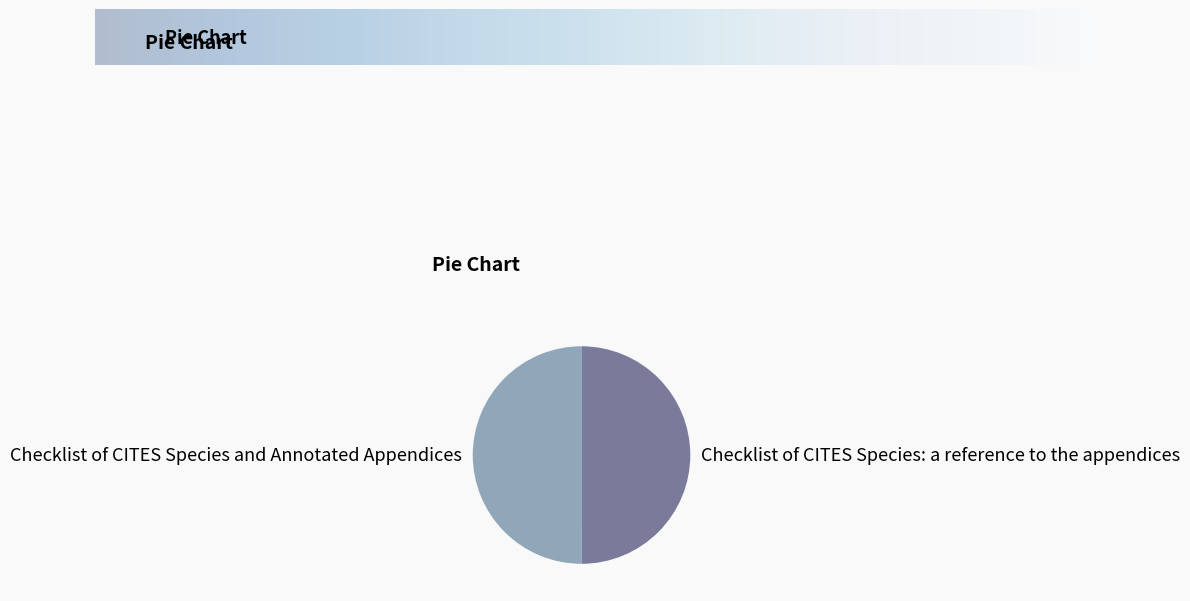

Approximately how many times larger is the value at Checklist of CITES Species and Annotated Appendices compared to Checklist of CITES Species: a reference to the appendices?

1.0